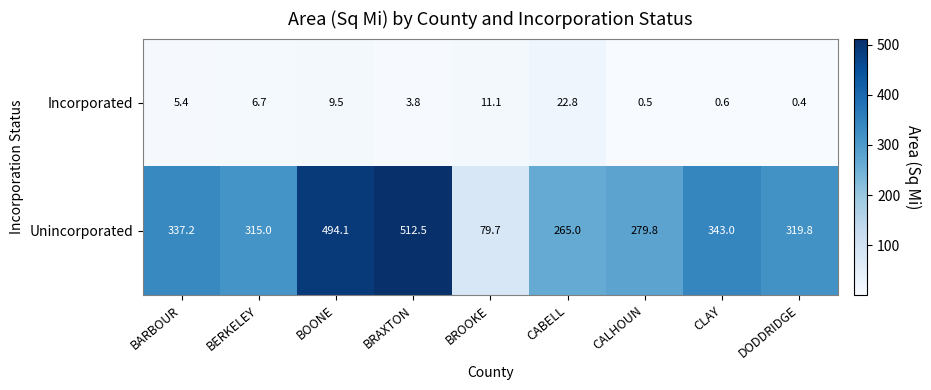

List the series in order of their overall mean, highest first.

Unincorporated, Incorporated